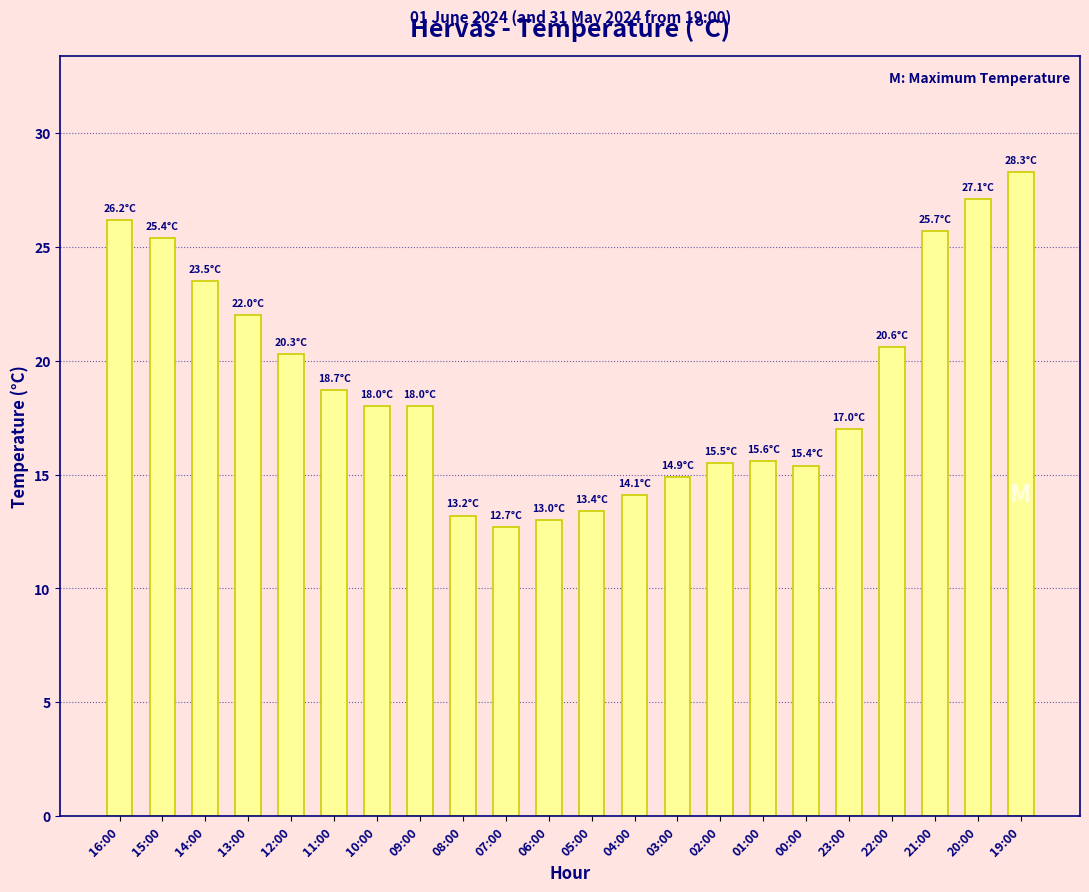

What is the value of the 20th bar from the left?

25.7